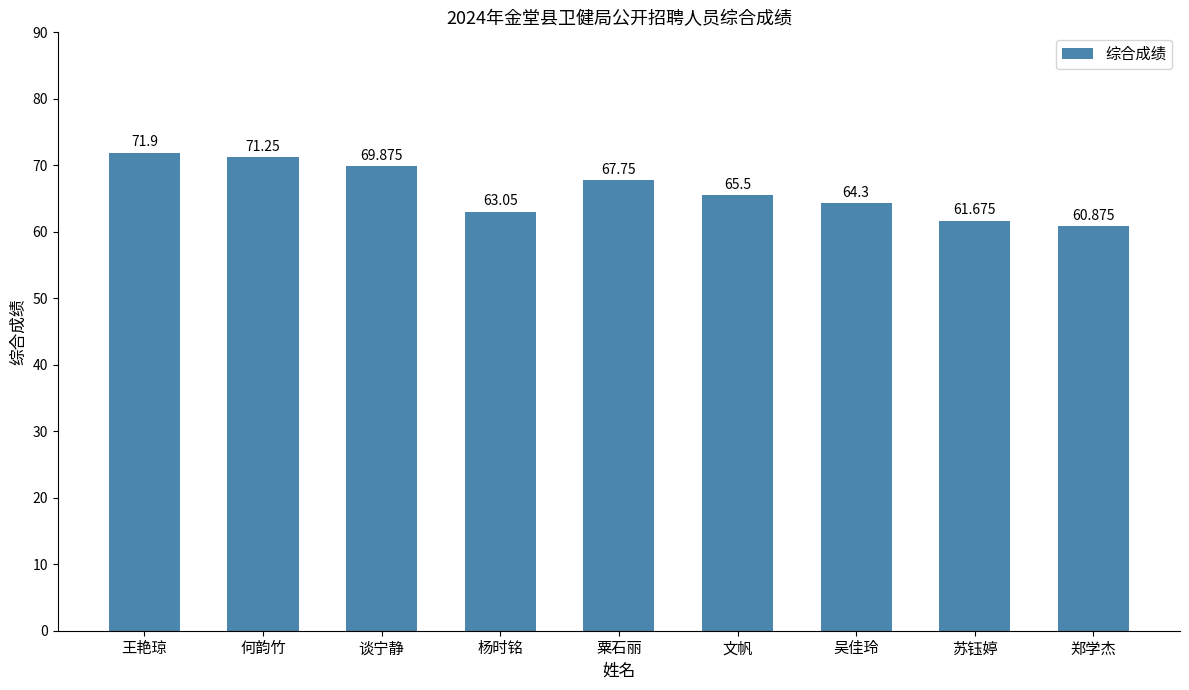

What is the value of the 9th bar from the left?

60.9